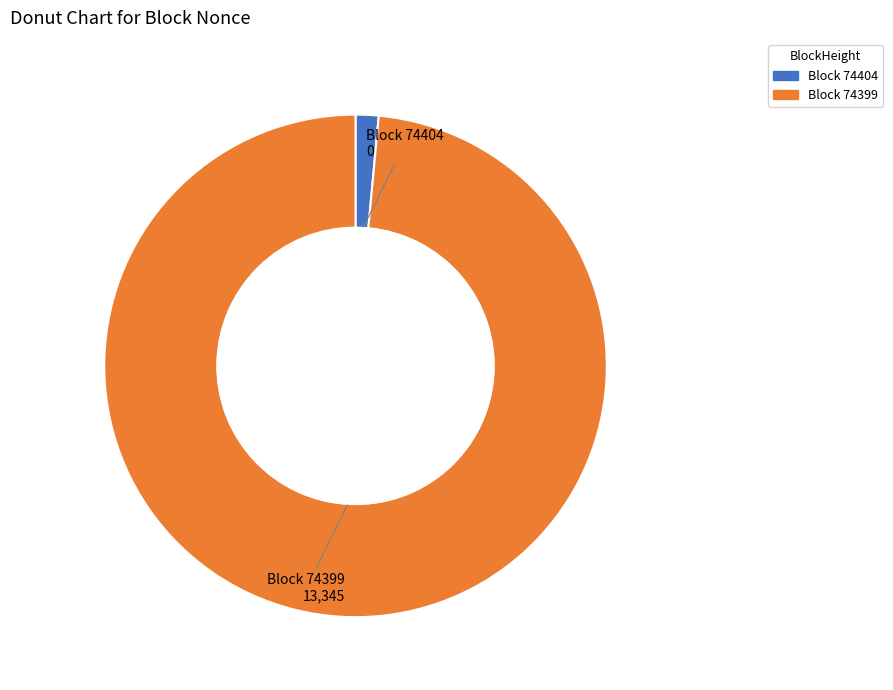

Is there any slice that represents more than half of the pie?

Yes